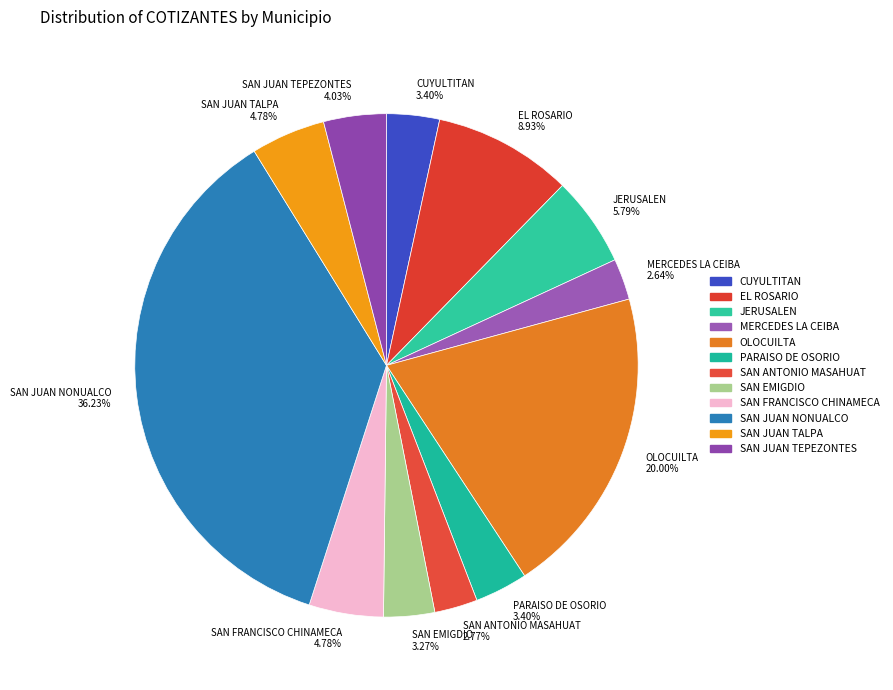

To the nearest percent, what is the combined percentage of EL ROSARIO and SAN EMIGDIO?

12%